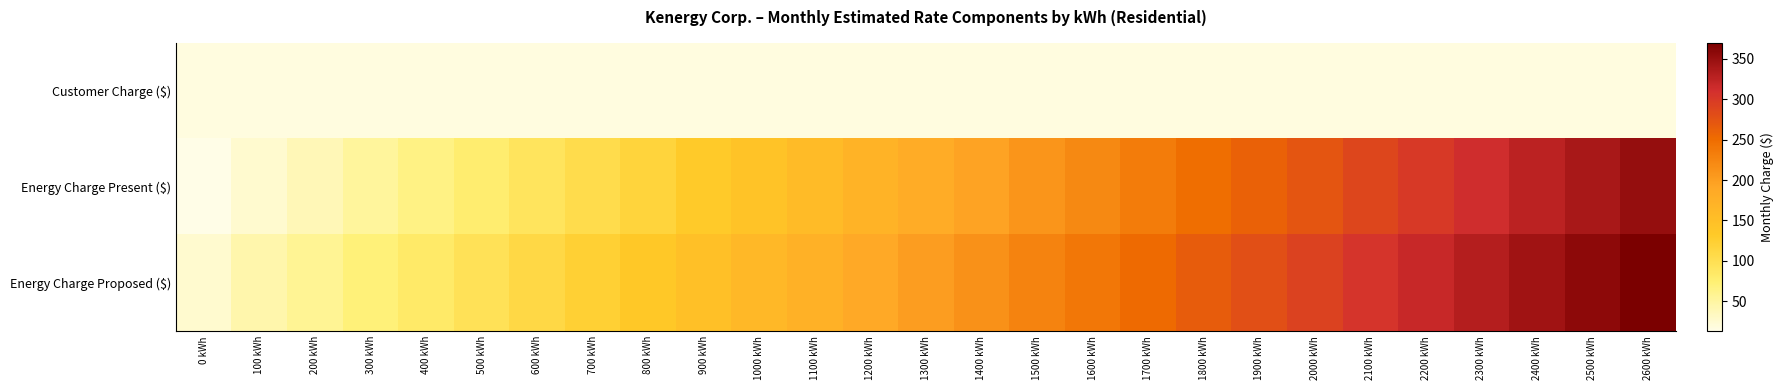

Reading left to right, list all the values displayed in this chart.

Customer Charge ($): 0 kWh=18.2	100 kWh=18.2	200 kWh=18.2	300 kWh=18.2	400 kWh=18.2	500 kWh=18.2	600 kWh=18.2	700 kWh=18.2	800 kWh=18.2	900 kWh=18.2	1000 kWh=18.2	1100 kWh=18.2	1200 kWh=18.2	1300 kWh=18.2	1400 kWh=18.2	1500 kWh=18.2	1600 kWh=18.2	1700 kWh=18.2	1800 kWh=18.2	1900 kWh=18.2	2000 kWh=18.2	2100 kWh=18.2	2200 kWh=18.2	2300 kWh=18.2	2400 kWh=18.2	2500 kWh=18.2	2600 kWh=18.2
Energy Charge Present ($): 0 kWh=13.0	100 kWh=26.1	200 kWh=39.1	300 kWh=52.1	400 kWh=65.1	500 kWh=78.2	600 kWh=91.2	700 kWh=104.2	800 kWh=117.3	900 kWh=130.3	1000 kWh=143.3	1100 kWh=156.3	1200 kWh=169.4	1300 kWh=182.4	1400 kWh=195.4	1500 kWh=208.4	1600 kWh=221.5	1700 kWh=234.5	1800 kWh=247.5	1900 kWh=260.6	2000 kWh=273.6	2100 kWh=286.6	2200 kWh=299.6	2300 kWh=312.7	2400 kWh=325.7	2500 kWh=338.7	2600 kWh=351.8
Energy Charge Proposed ($): 0 kWh=26.1	100 kWh=44.3	200 kWh=57.3	300 kWh=70.3	400 kWh=83.3	500 kWh=96.4	600 kWh=109.4	700 kWh=122.4	800 kWh=135.5	900 kWh=148.5	1000 kWh=161.5	1100 kWh=174.5	1200 kWh=187.6	1300 kWh=200.6	1400 kWh=213.6	1500 kWh=226.6	1600 kWh=239.7	1700 kWh=252.7	1800 kWh=265.7	1900 kWh=278.8	2000 kWh=291.8	2100 kWh=304.8	2200 kWh=317.8	2300 kWh=330.9	2400 kWh=343.9	2500 kWh=356.9	2600 kWh=370.0